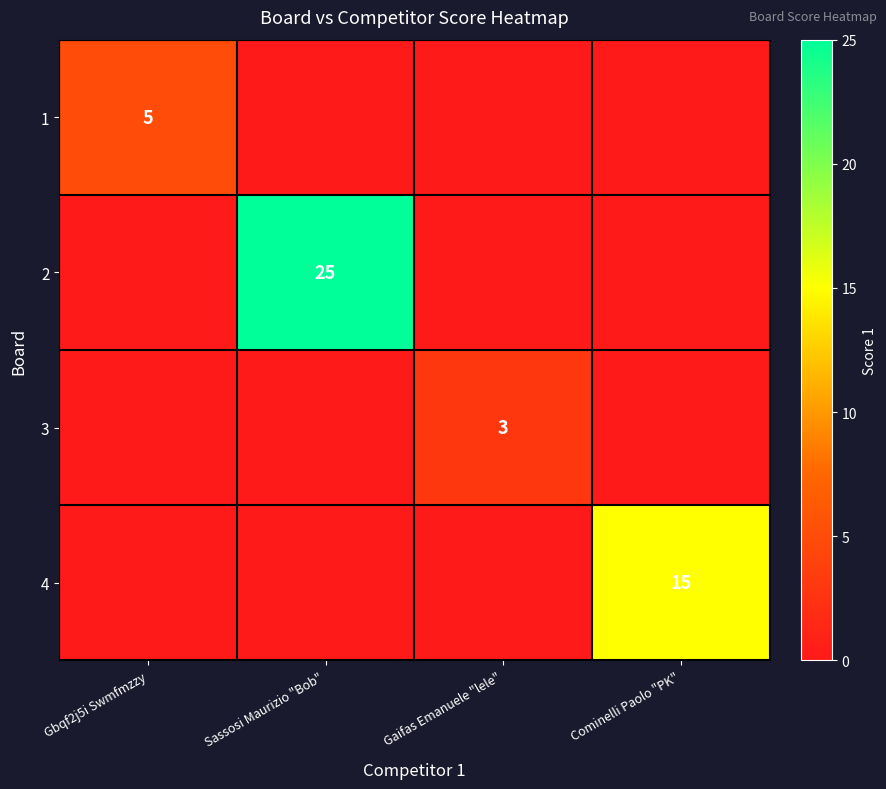

Is the value of 4 at Cominelli Paolo "PK" greater than the value of 2 at Sassosi Maurizio "Bob"?

No